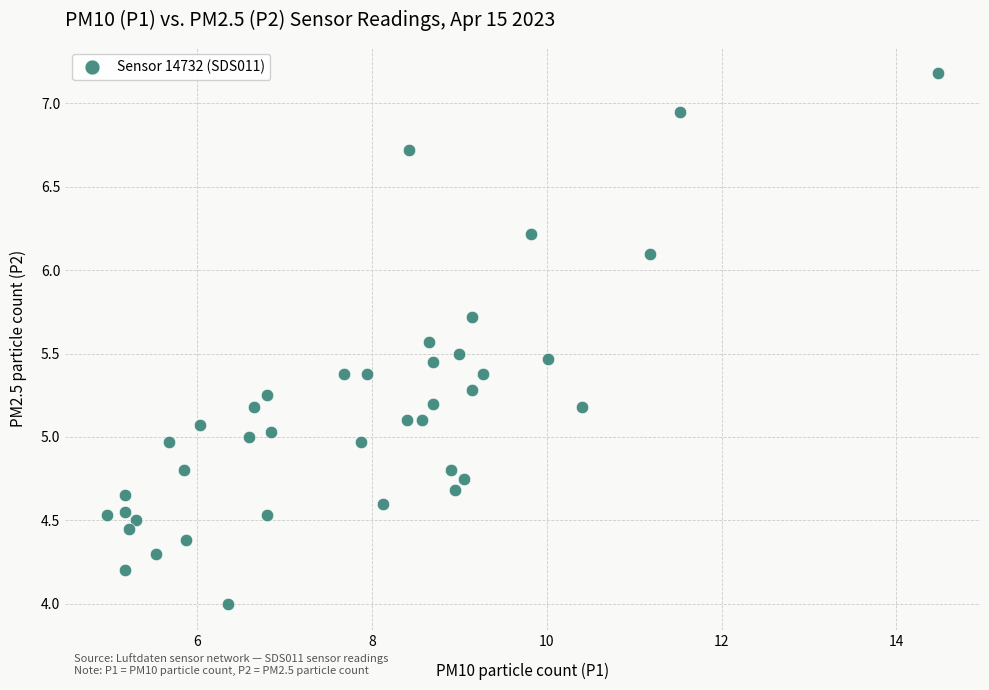

What is the range of X values (max minus min)?

9.5